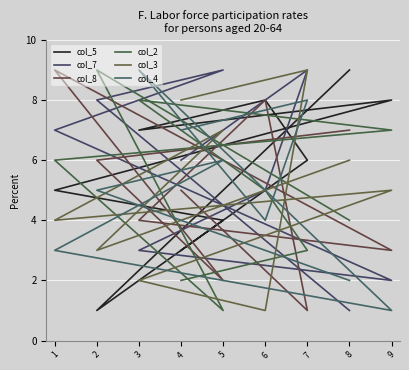

Count the number of data series in this chart.

6